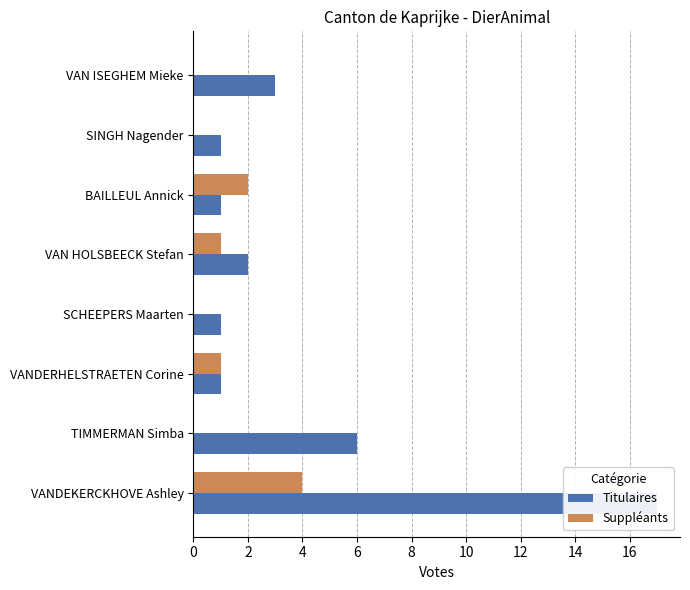

The Suppléants series shows 0 at 6. True or false?

True